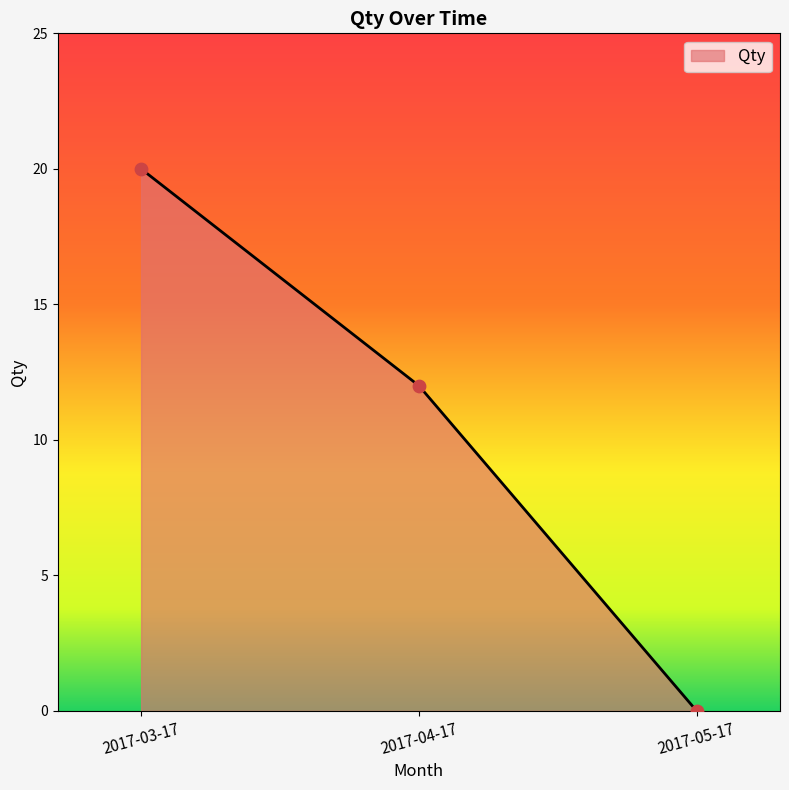

Between 2017-03-17 and 2017-04-17, which is larger?

2017-03-17